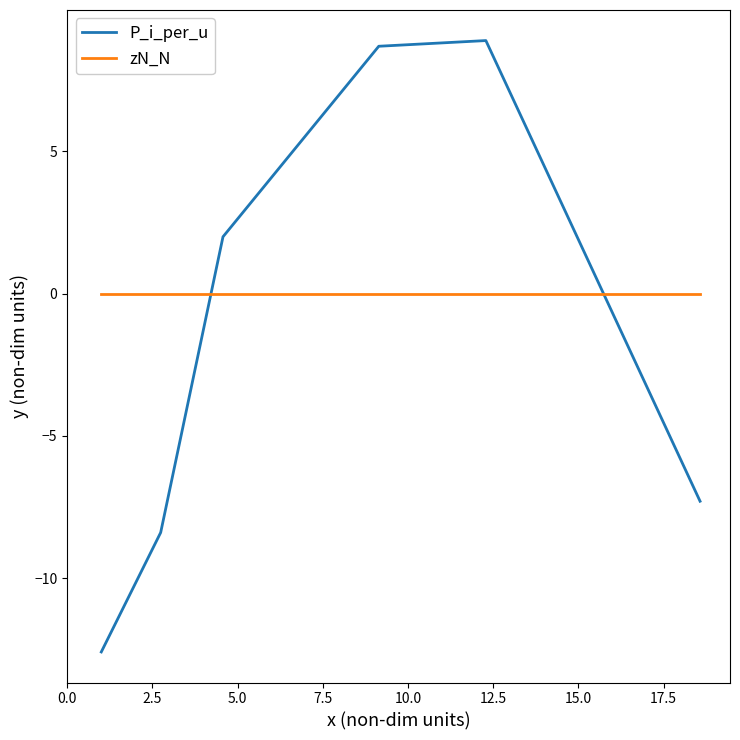

What is the smallest value displayed?

-12.6